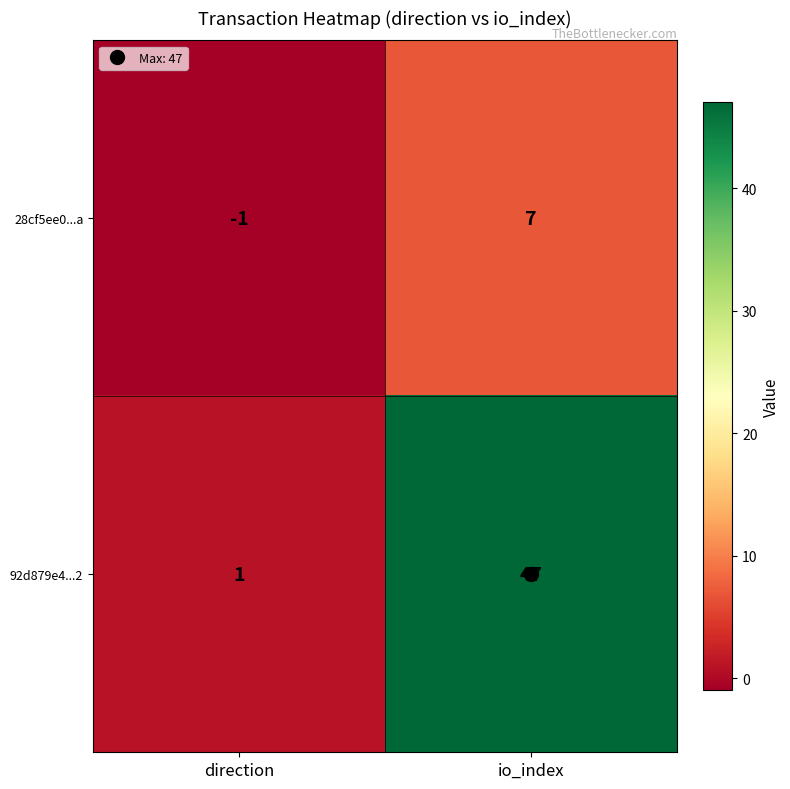

At which label is 92d879e4...2 closest to 24?

direction